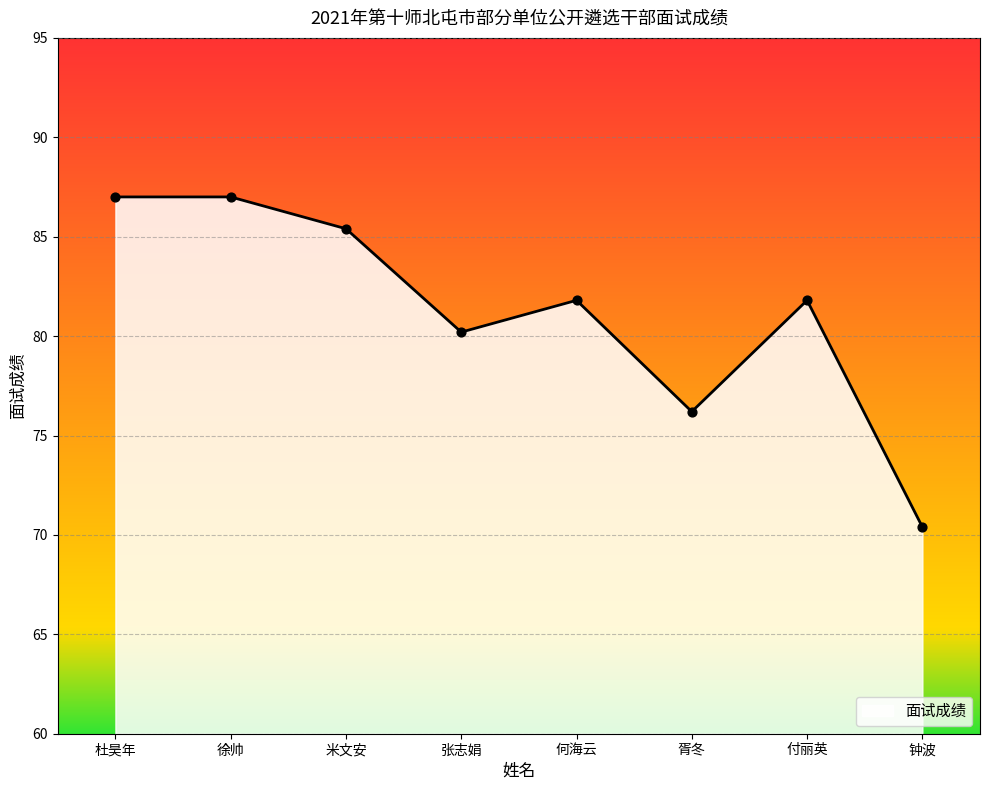

What is the ratio of the value at 徐帅 to the value at 杜昊年?

1.0